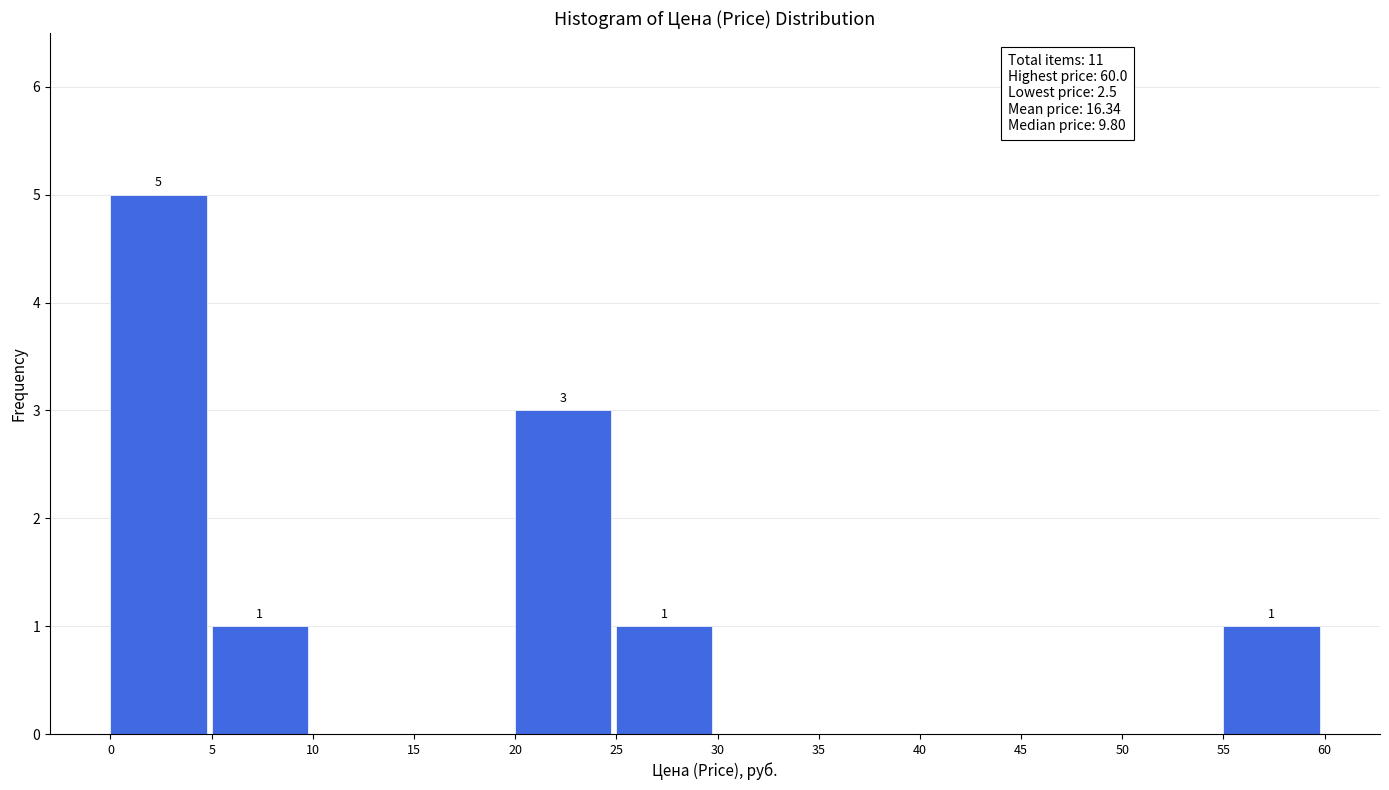

Which range on the x-axis has the tallest bar?

0 to 5